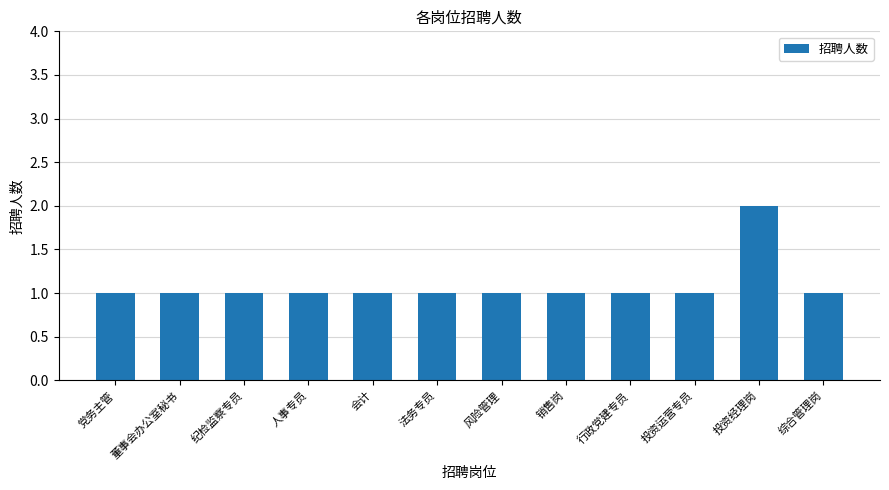

What is the average value?

1